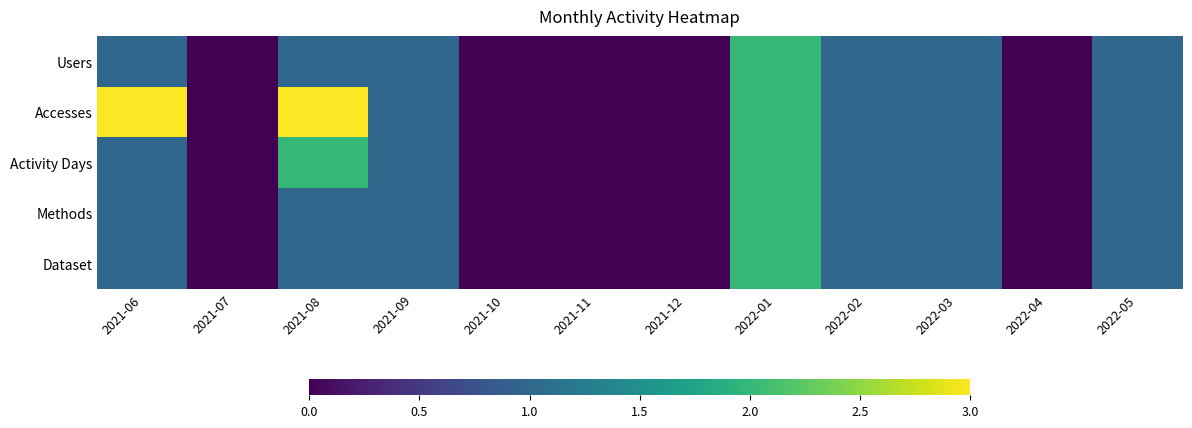

Reading left to right, list all the values displayed in this chart.

Users: 2021-06=1	2021-07=0	2021-08=1	2021-09=1	2021-10=0	2021-11=0	2021-12=0	2022-01=2	2022-02=1	2022-03=1	2022-04=0	2022-05=1
Accesses: 2021-06=3	2021-07=0	2021-08=3	2021-09=1	2021-10=0	2021-11=0	2021-12=0	2022-01=2	2022-02=1	2022-03=1	2022-04=0	2022-05=1
Activity Days: 2021-06=1	2021-07=0	2021-08=2	2021-09=1	2021-10=0	2021-11=0	2021-12=0	2022-01=2	2022-02=1	2022-03=1	2022-04=0	2022-05=1
Methods: 2021-06=1	2021-07=0	2021-08=1	2021-09=1	2021-10=0	2021-11=0	2021-12=0	2022-01=2	2022-02=1	2022-03=1	2022-04=0	2022-05=1
Dataset: 2021-06=1	2021-07=0	2021-08=1	2021-09=1	2021-10=0	2021-11=0	2021-12=0	2022-01=2	2022-02=1	2022-03=1	2022-04=0	2022-05=1